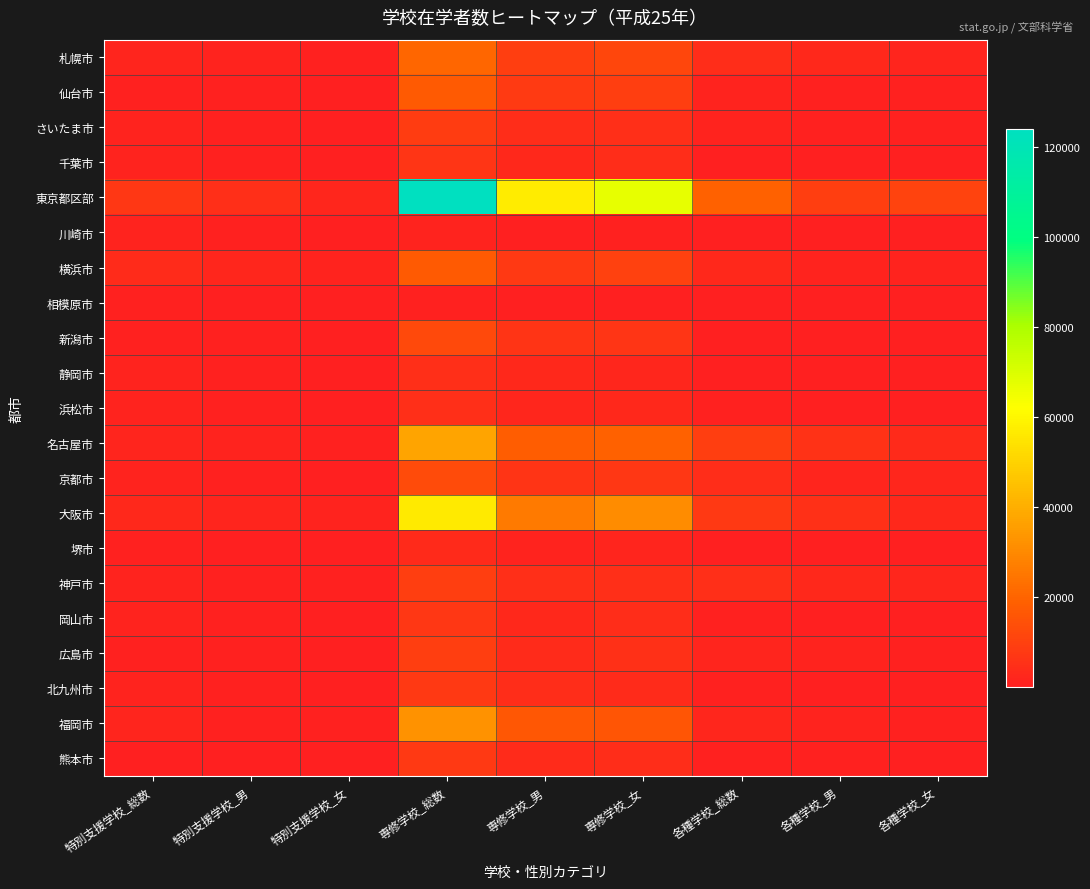

List the series in order of their peak value, lowest first.

相模原市, 川崎市, 堺市, 静岡市, 浜松市, 千葉市, 岡山市, 北九州市, 熊本市, さいたま市, 広島市, 神戸市, 新潟市, 京都市, 仙台市, 横浜市, 札幌市, 福岡市, 名古屋市, 大阪市, 東京都区部